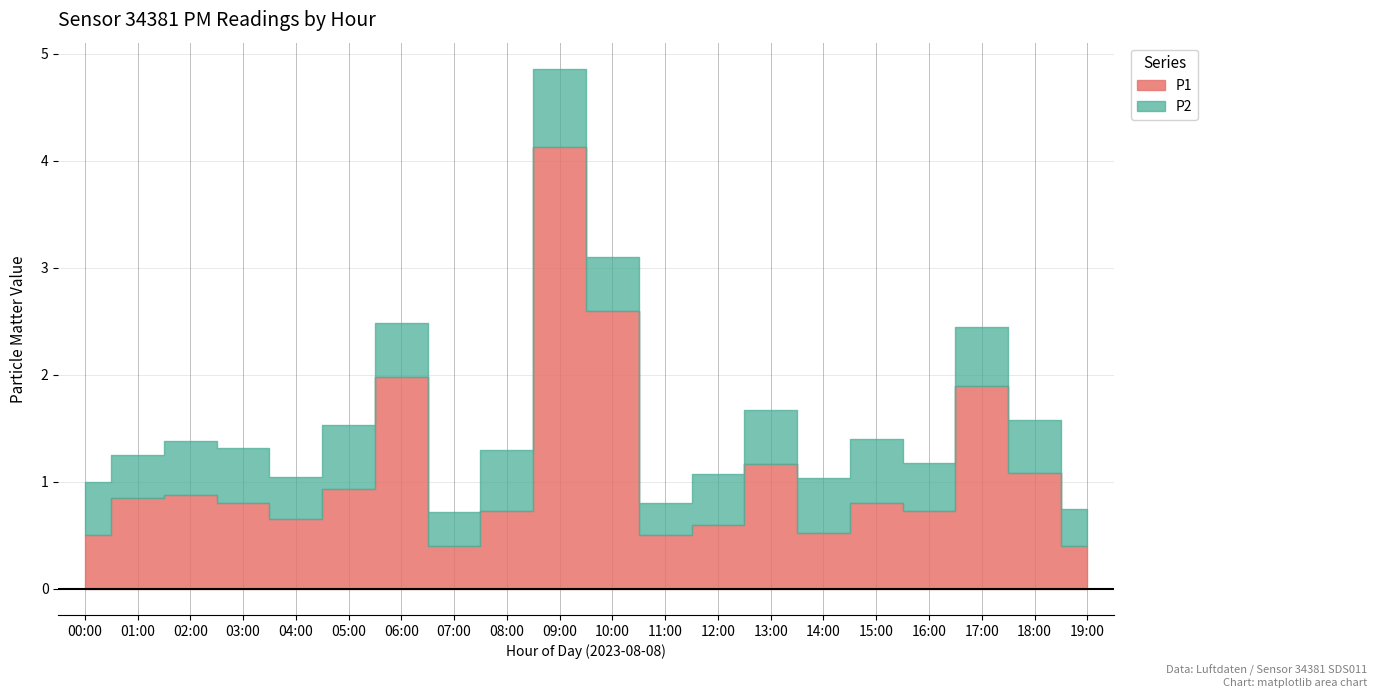

Is the value of P1 at 15:00 greater than the value of P2 at 01:00?

Yes